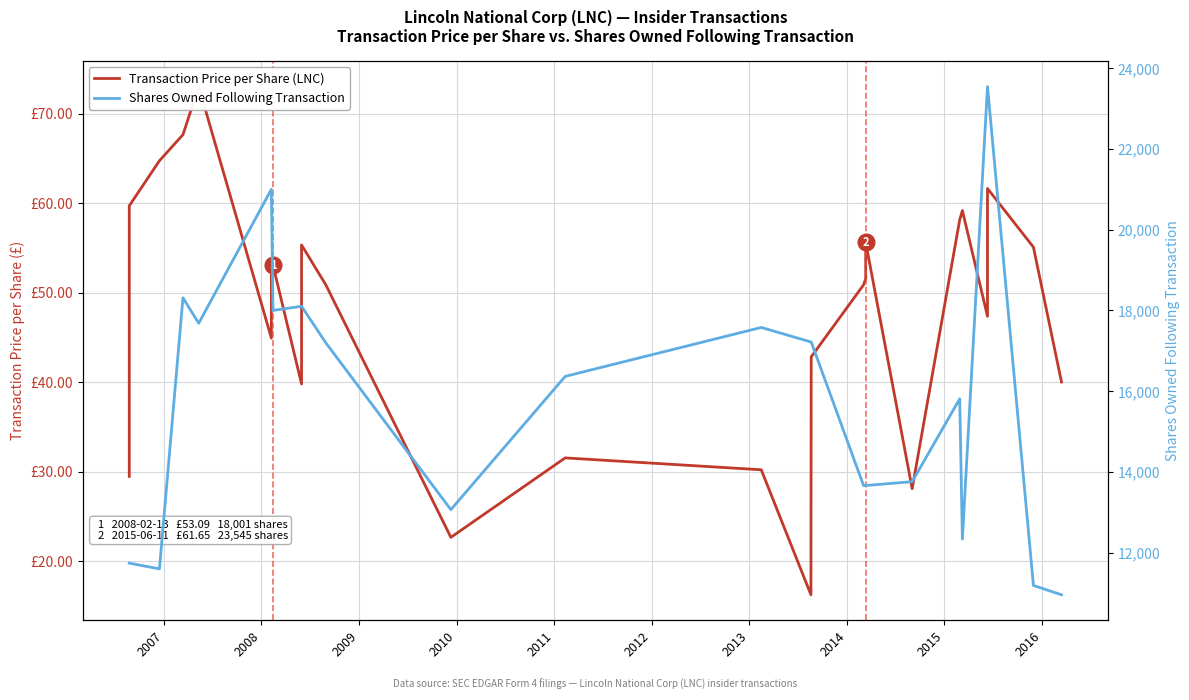

List the series in order of their peak value, lowest first.

Transaction Price per Share (LNC), Shares Owned Following Transaction